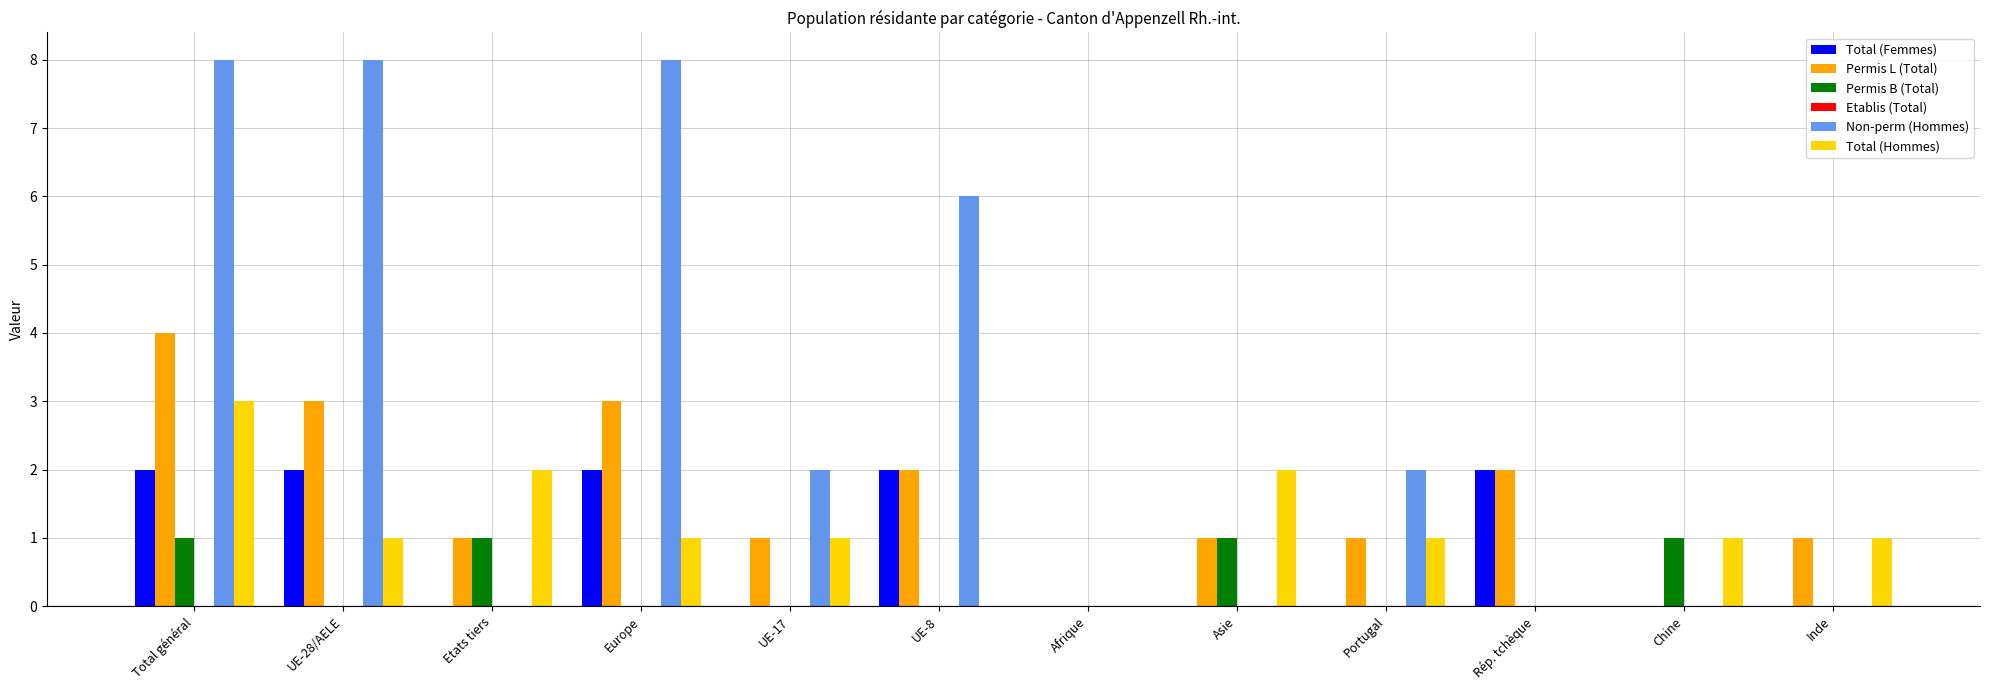

Is the value of Permis L (Total) at Chine greater than the value of Total (Femmes) at UE-28/AELE?

No